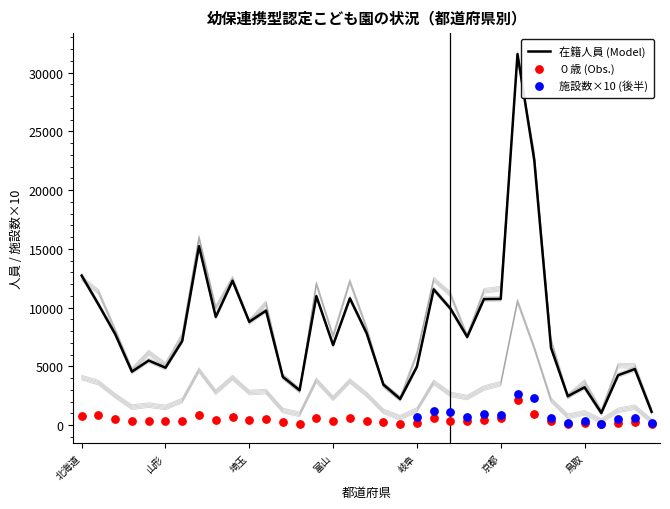

Is the value of ０歳 at 千葉 greater than the value of 定員 at 岩手?

No